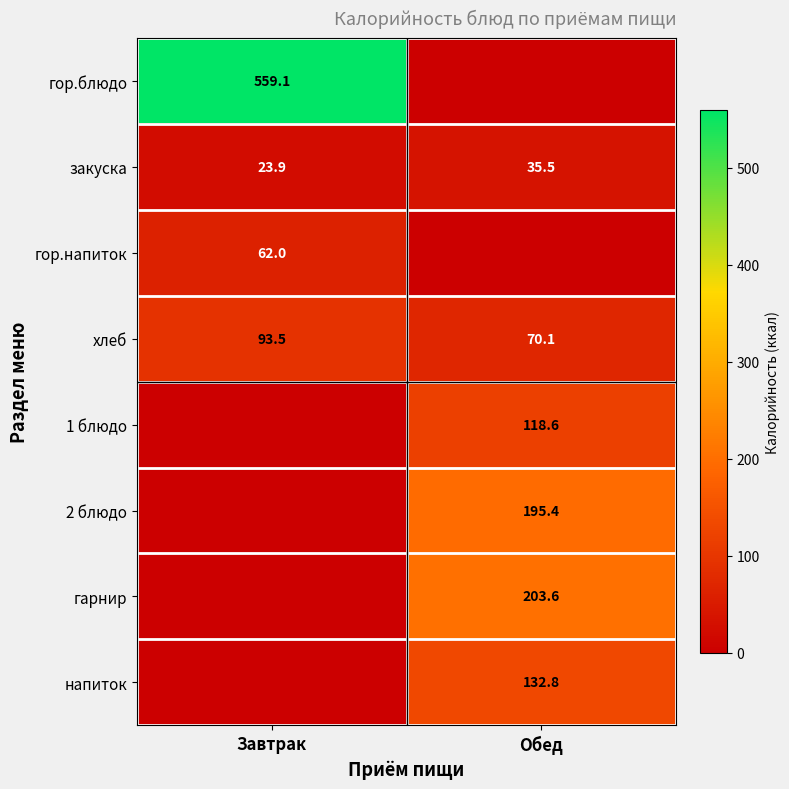

Rank the categories by закуска value from highest to lowest.

Обед, Завтрак